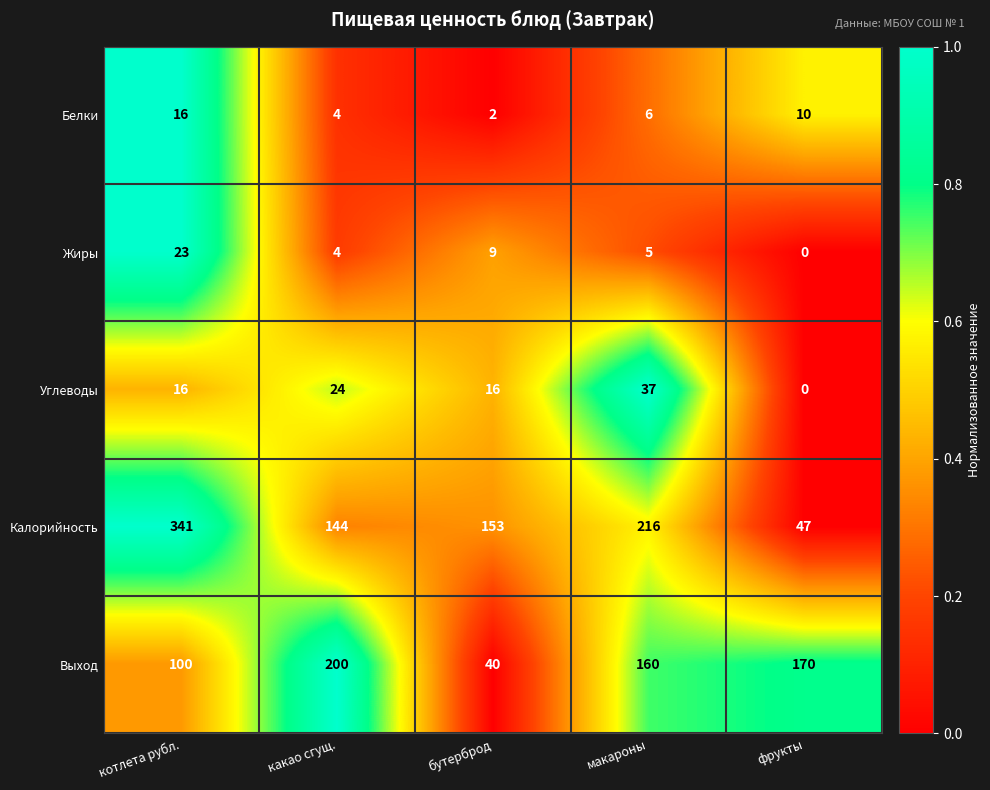

At which category is the sum across all series the highest?

котлета рубл.